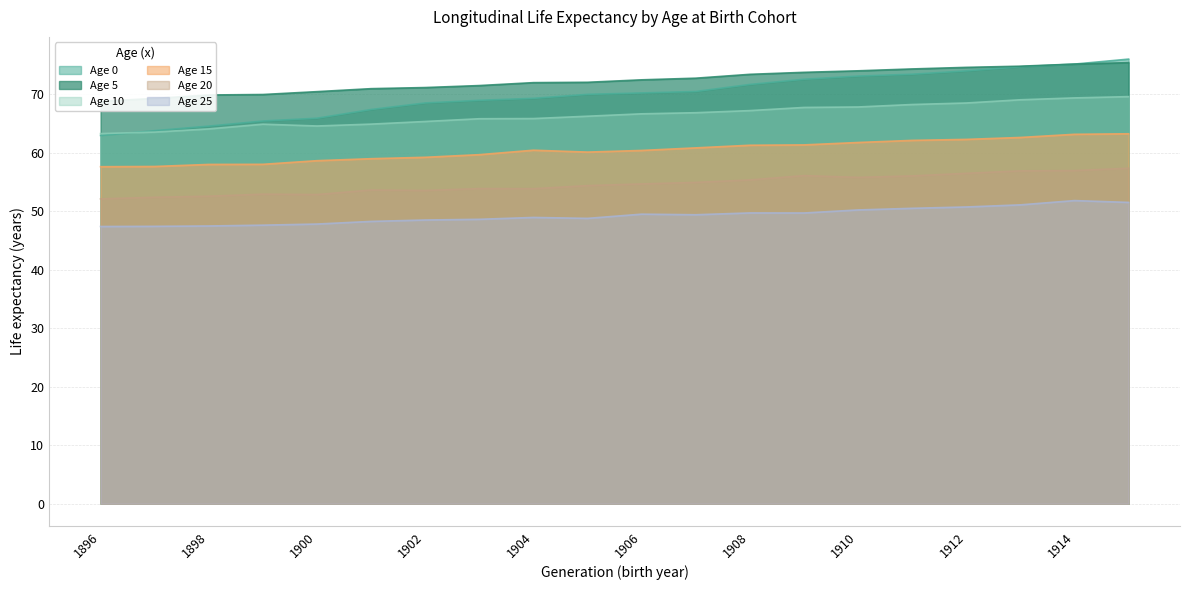

True or false: Age 20 has a value of 31.5 at 1907.

False